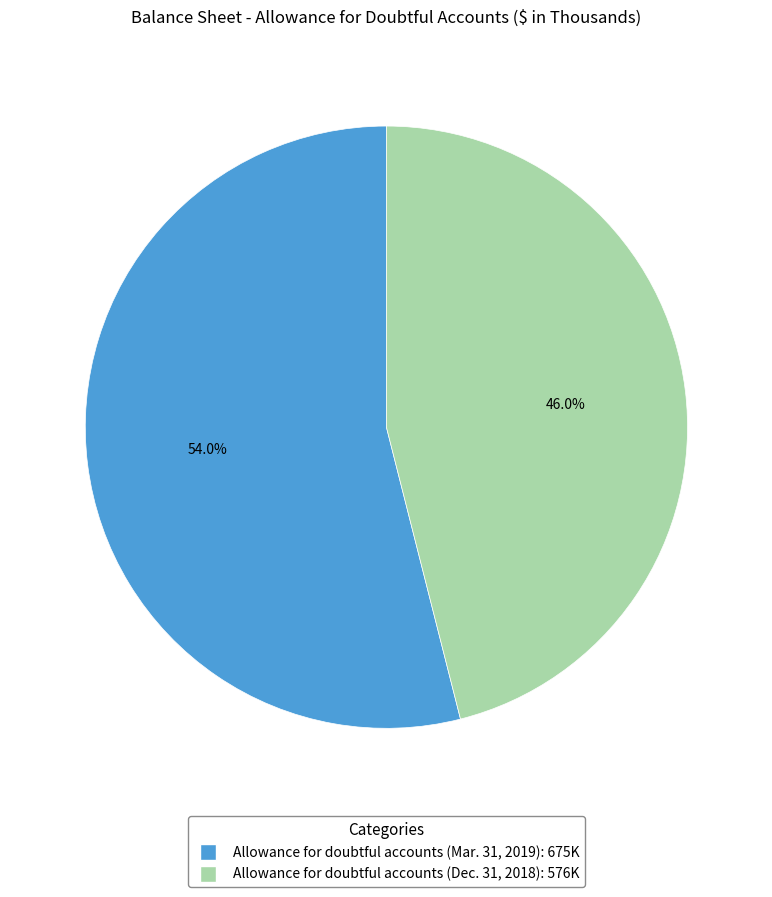

What is the total percentage of Allowance for doubtful accounts (Dec. 31, 2018) and Allowance for doubtful accounts (Mar. 31, 2019)?

100.0%